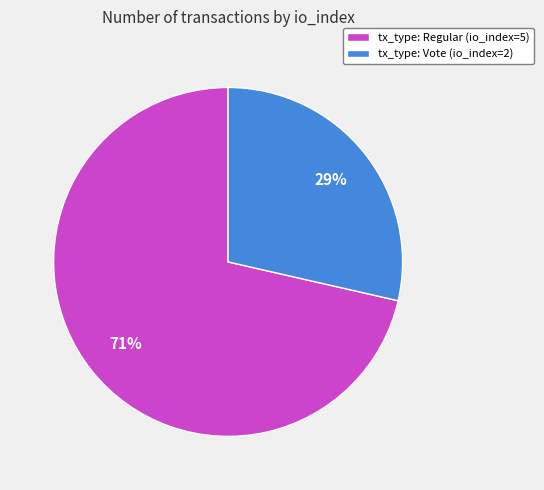

How many slices are in this pie chart?

2